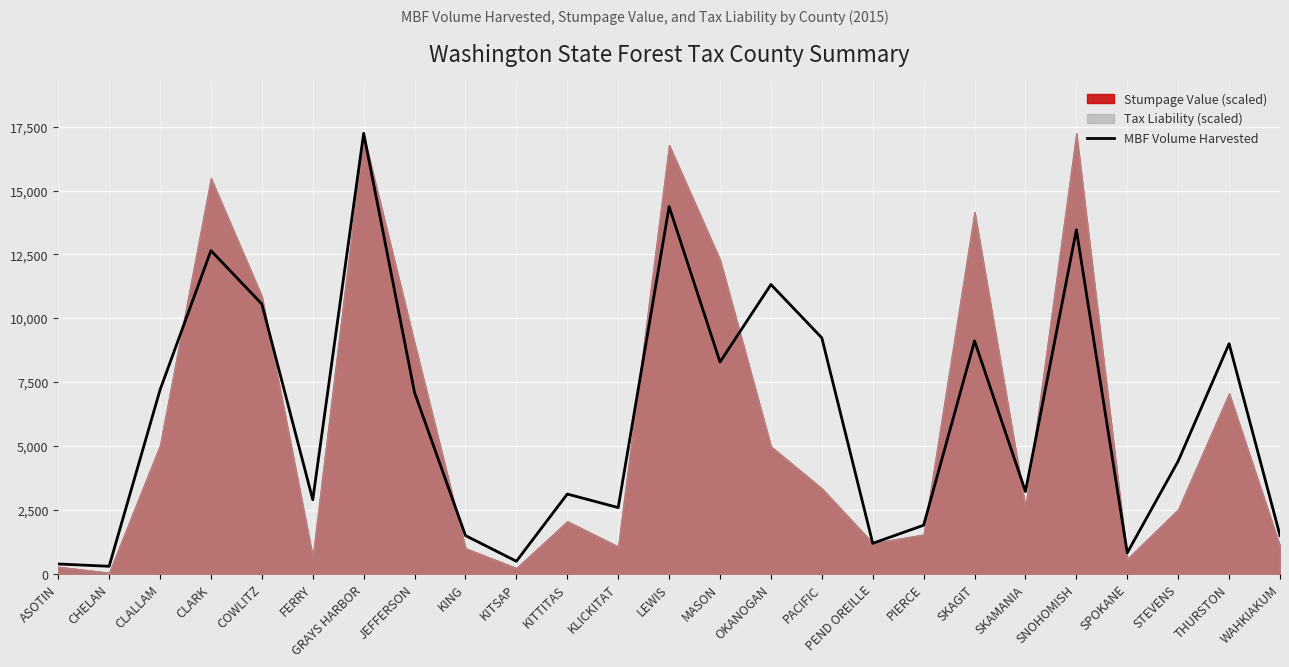

Which category has the lowest value across all series?

CHELAN